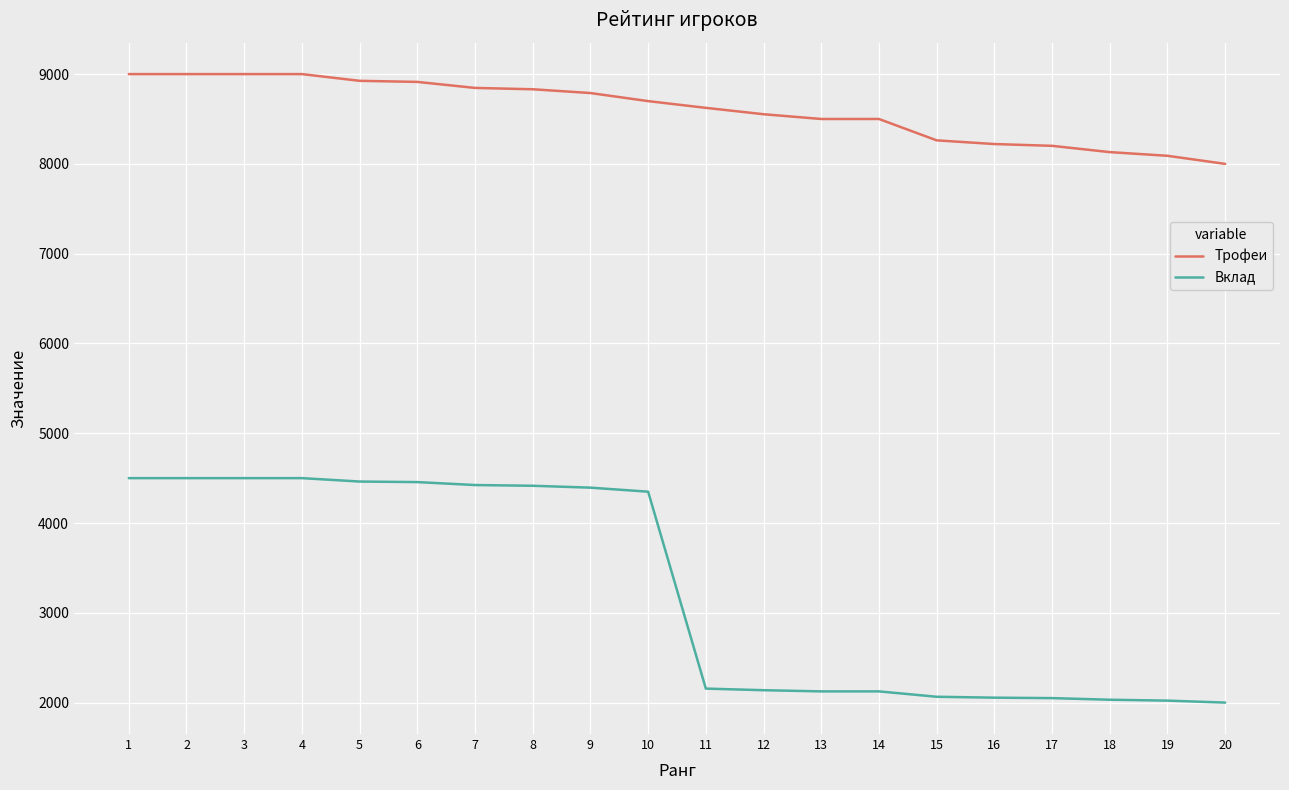

Which series has the widest spread of values?

Вклад